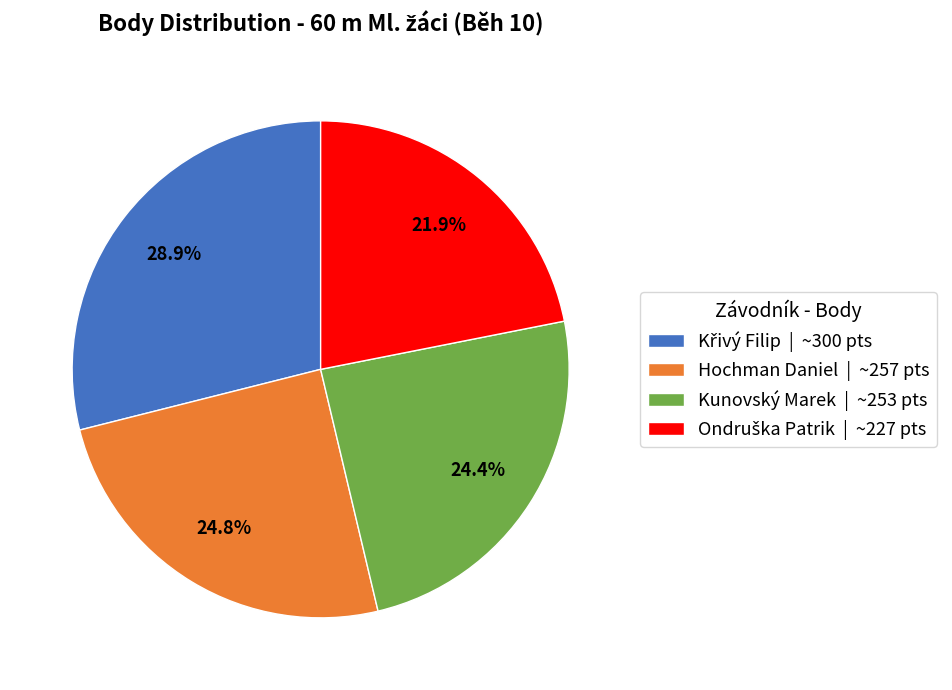

How much of the chart is everything except Hochman Daniel | ~257 pts?

75.2%